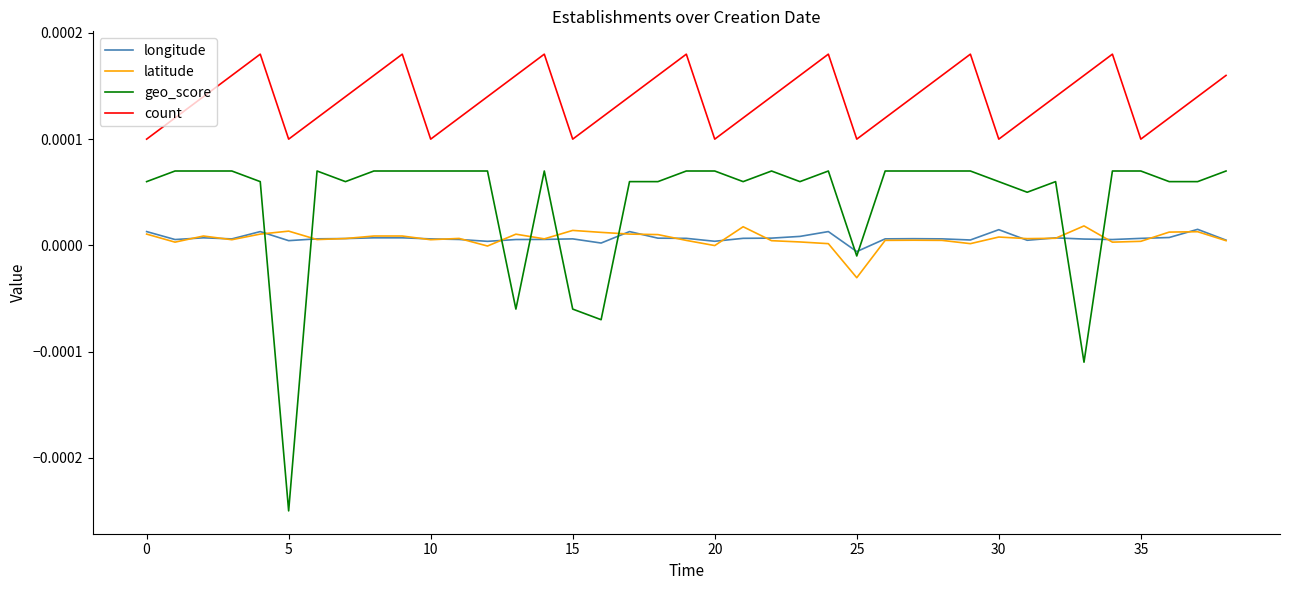

Which series has the largest range (max minus min)?

geo_score